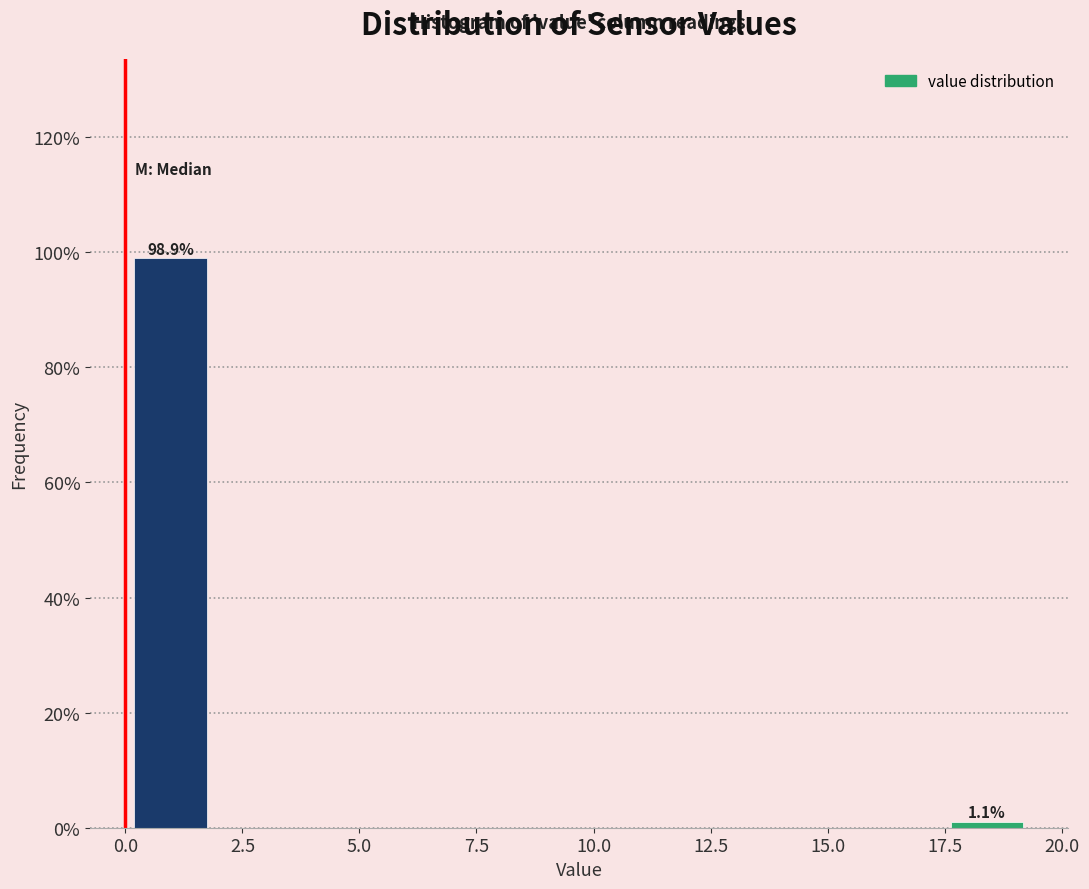

Read against the x-axis, roughly where is the centre of the tallest bar?

1.0